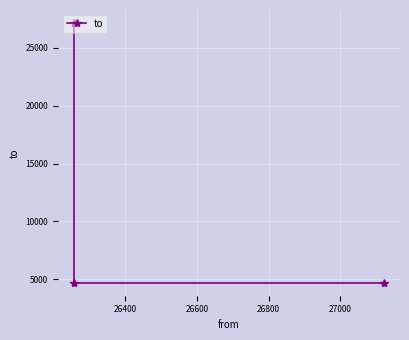

How many values are between 4714 and 27123?

3